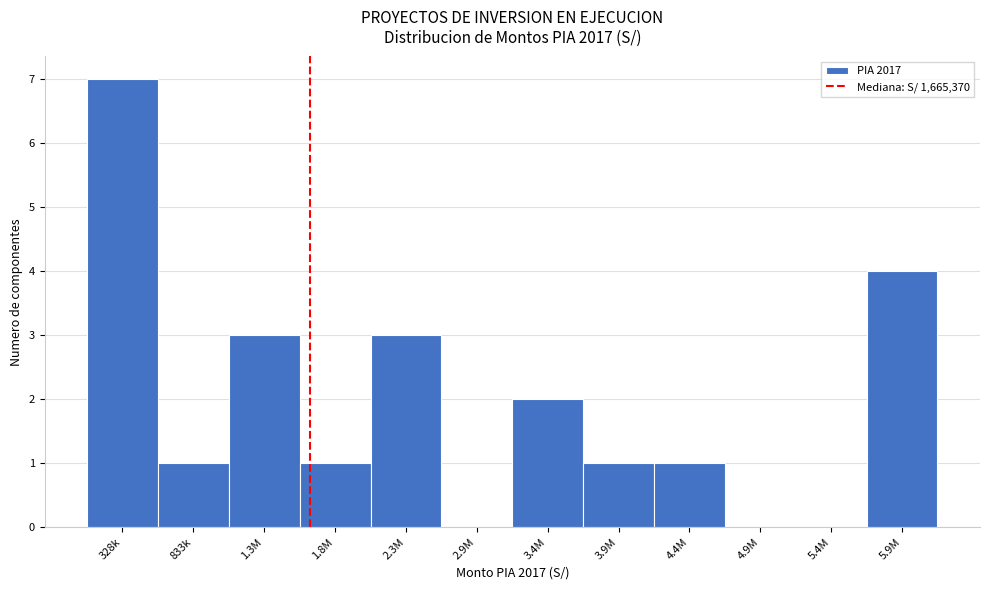

Reading left to right, what are all the values shown in this chart?

328k=7	833k=1	1.3M=3	1.8M=1	2.3M=3	2.9M=0	3.4M=2	3.9M=1	4.4M=1	4.9M=0	5.4M=0	5.9M=4